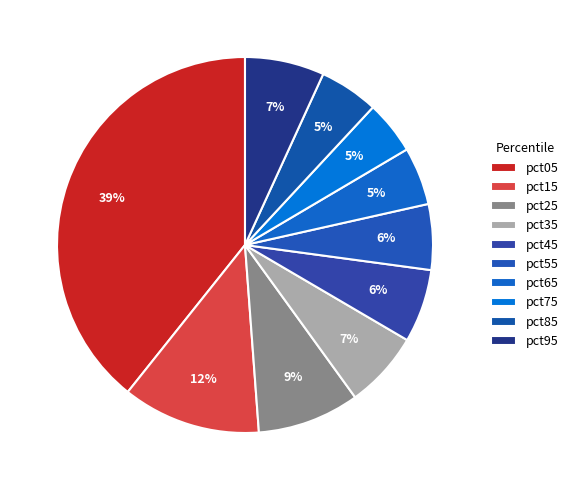

How many slices are in this pie chart?

10